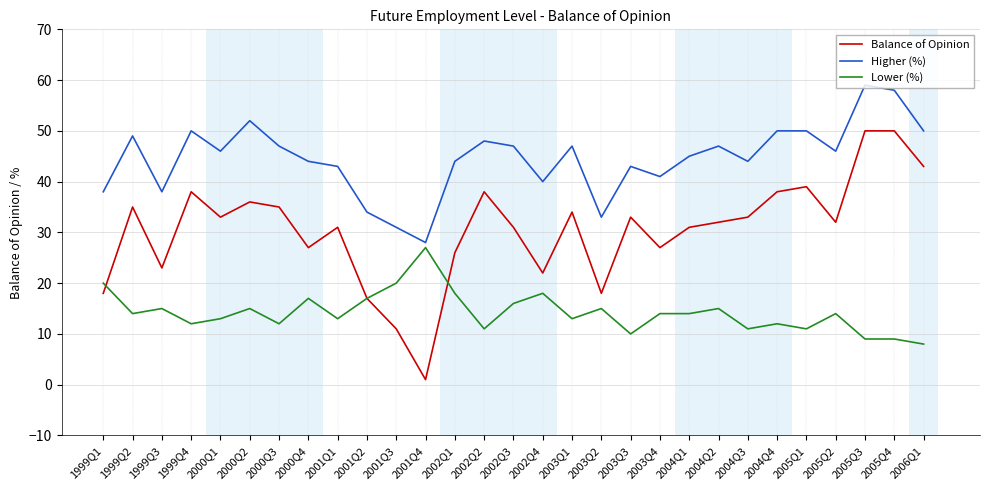

What position from the right is 2005Q2?

4